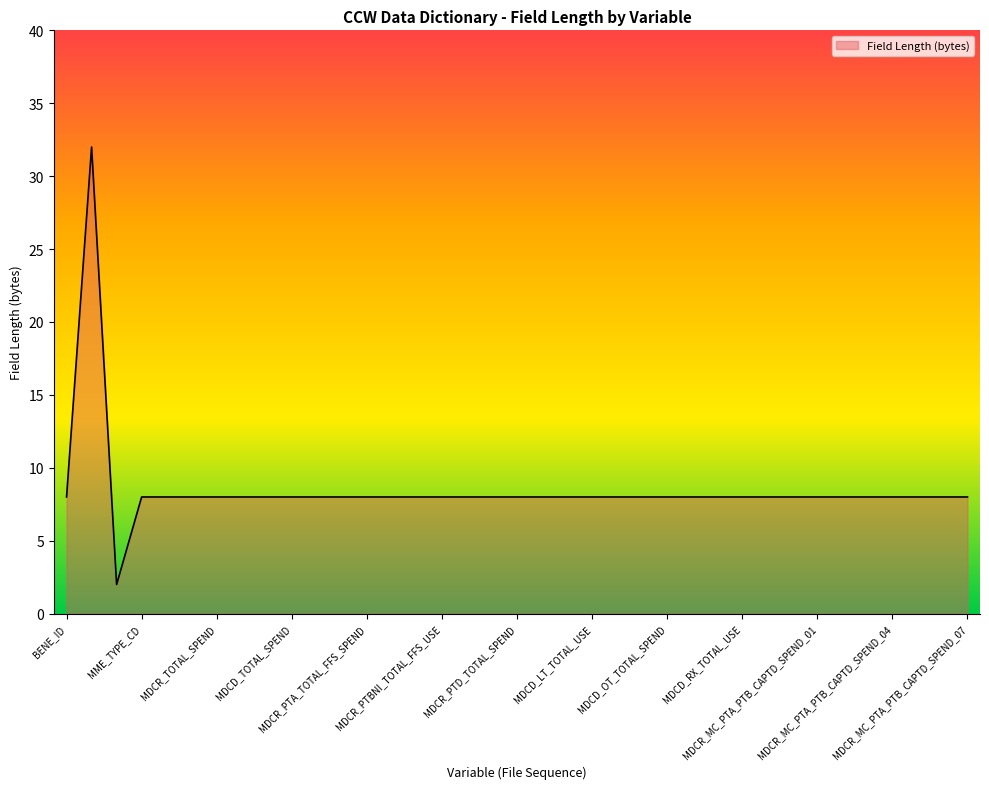

At which category does the data reach its first local peak?

MSIS_ID